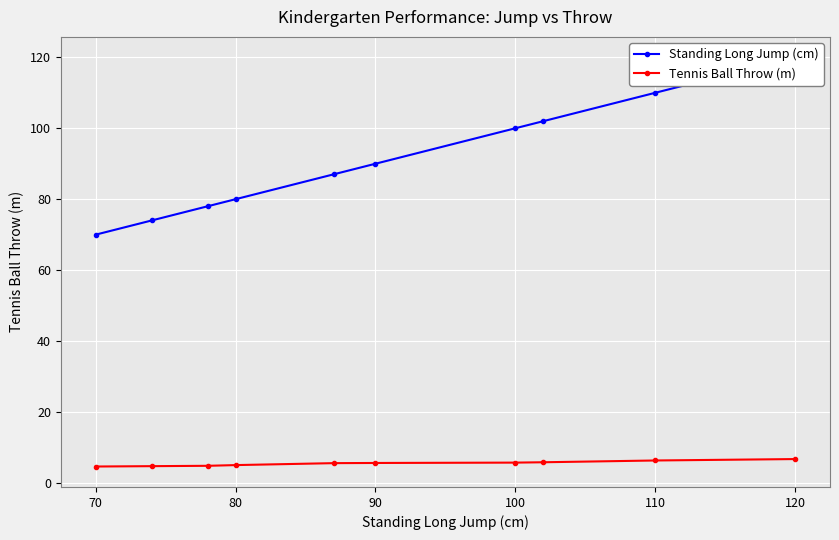

Is this an area chart (filled region under the line)?

No